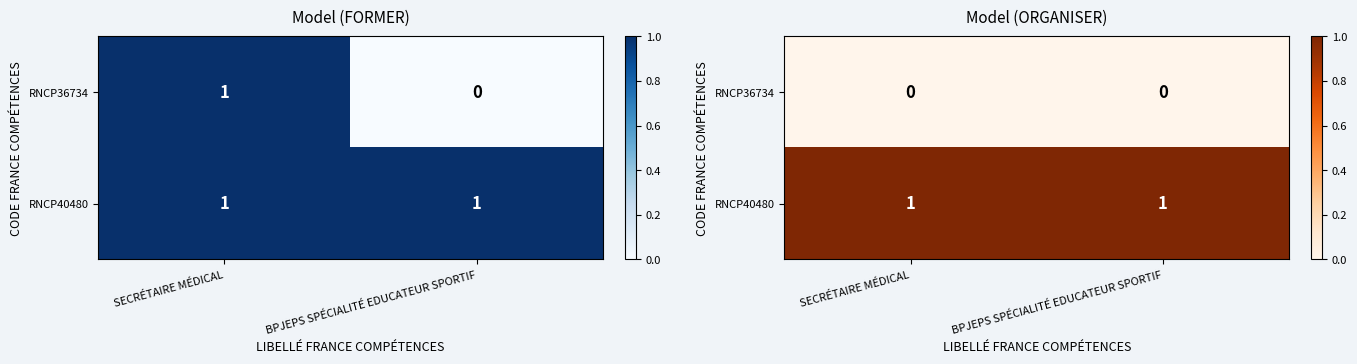

Which category has the highest value in the RNCP40480 series?

SECRÉTAIRE MÉDICAL